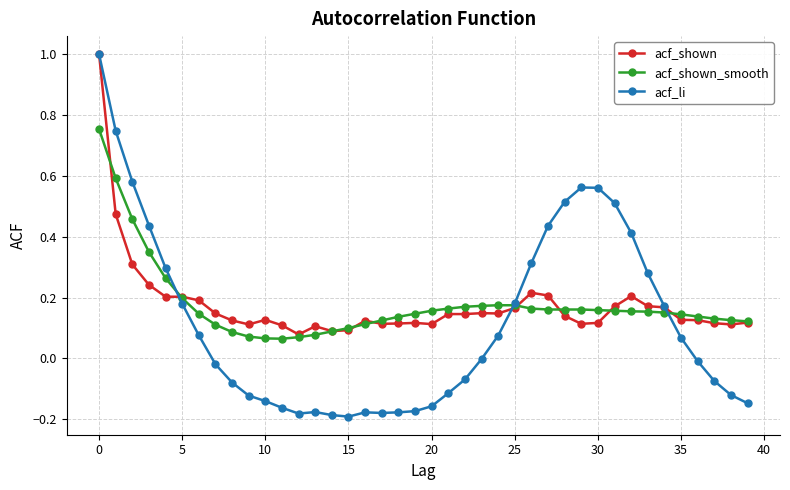

How many lines are shown in the chart?

3